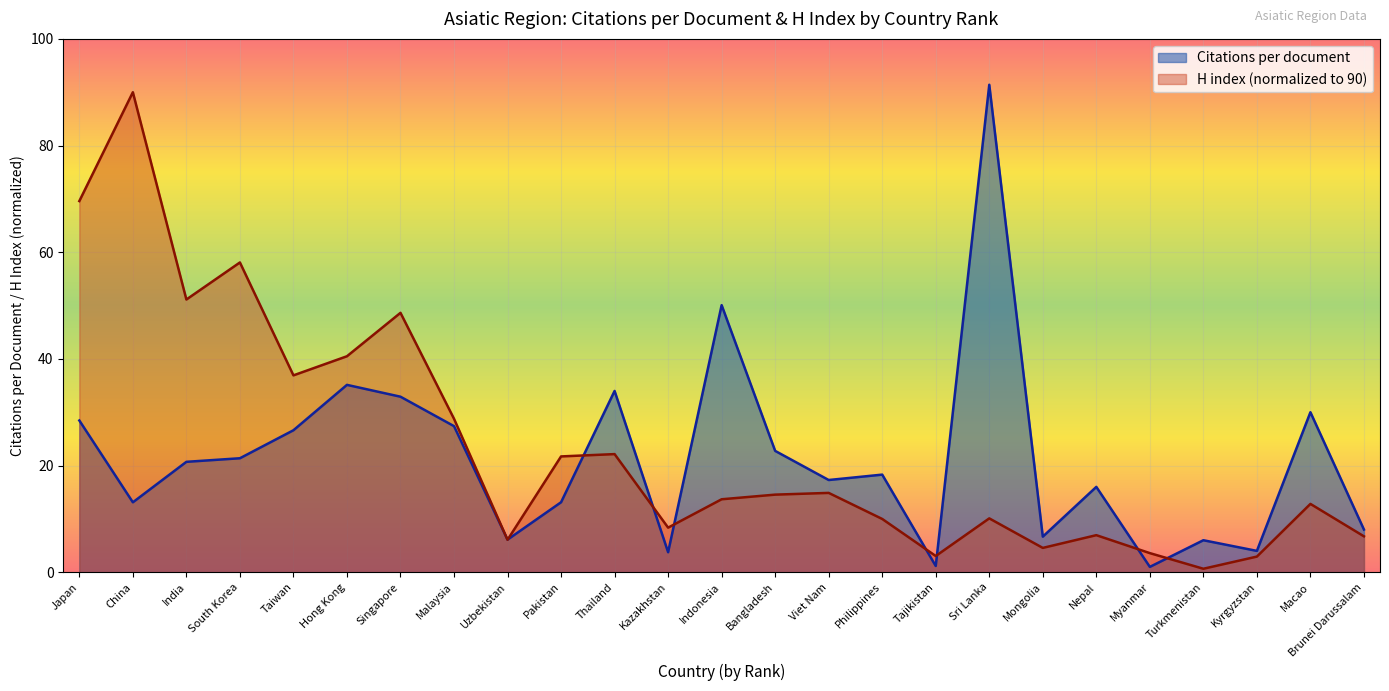

Count the number of data series in this chart.

2